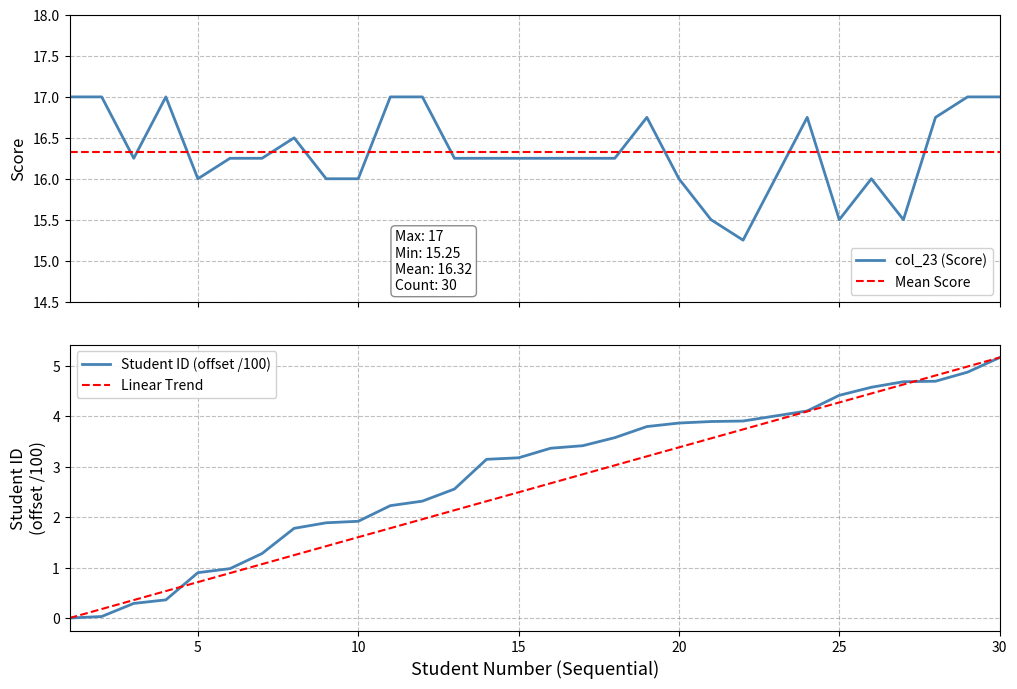

True or false: Student Number (x10k) has more than 2 points higher than both neighbors.

False